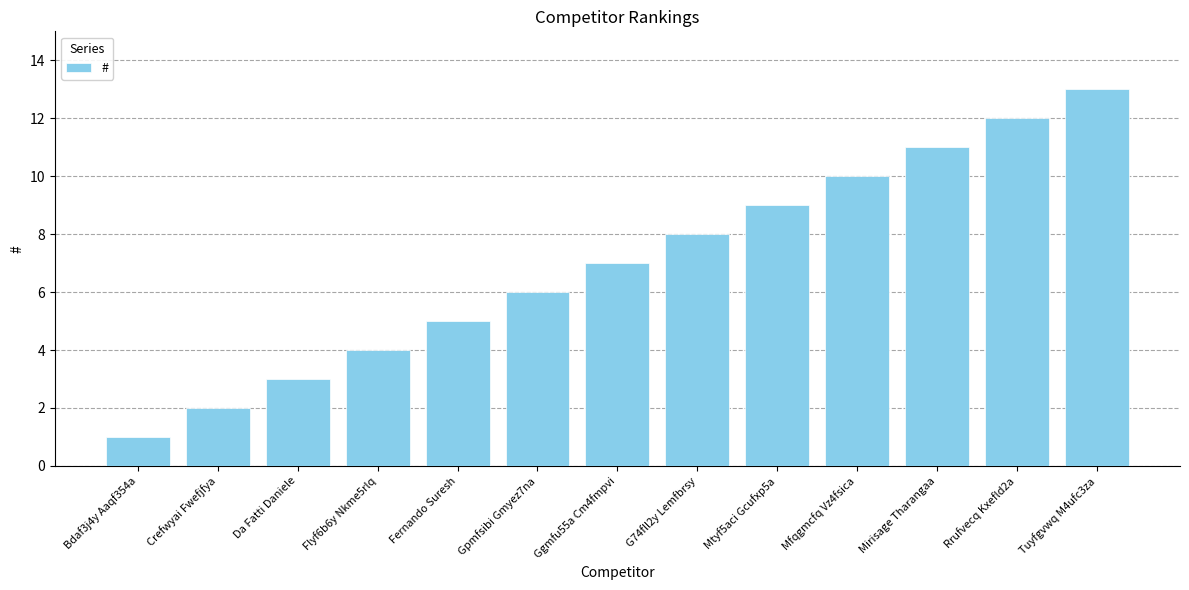

What is the average value?

7